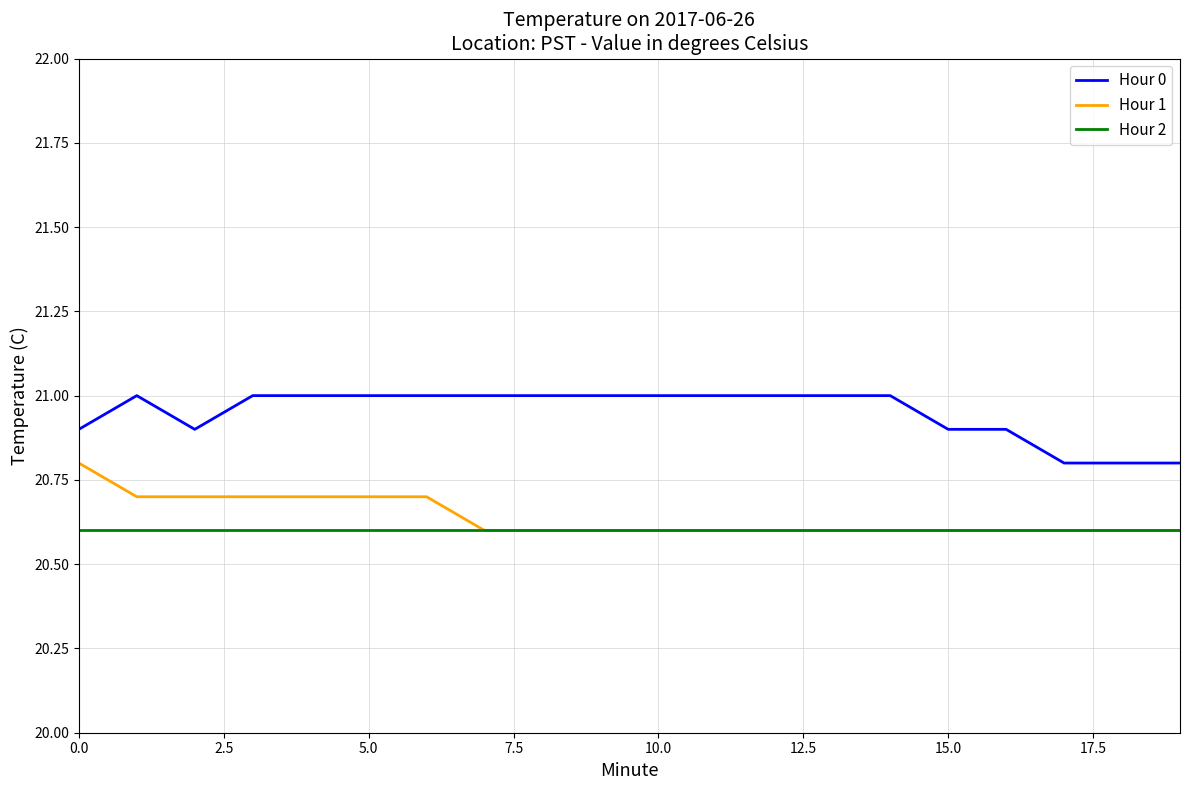

Does the chart display data point markers on the line(s)?

No